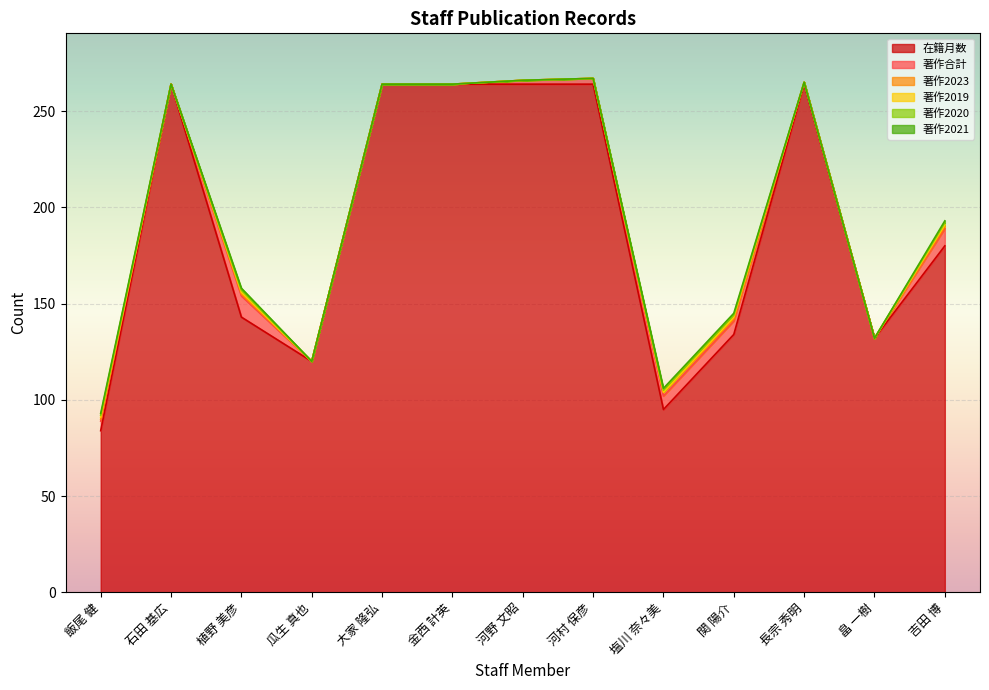

List the series in order of their peak value, highest first.

在籍月数, 著作合計, 著作2023, 著作2019, 著作2020, 著作2021